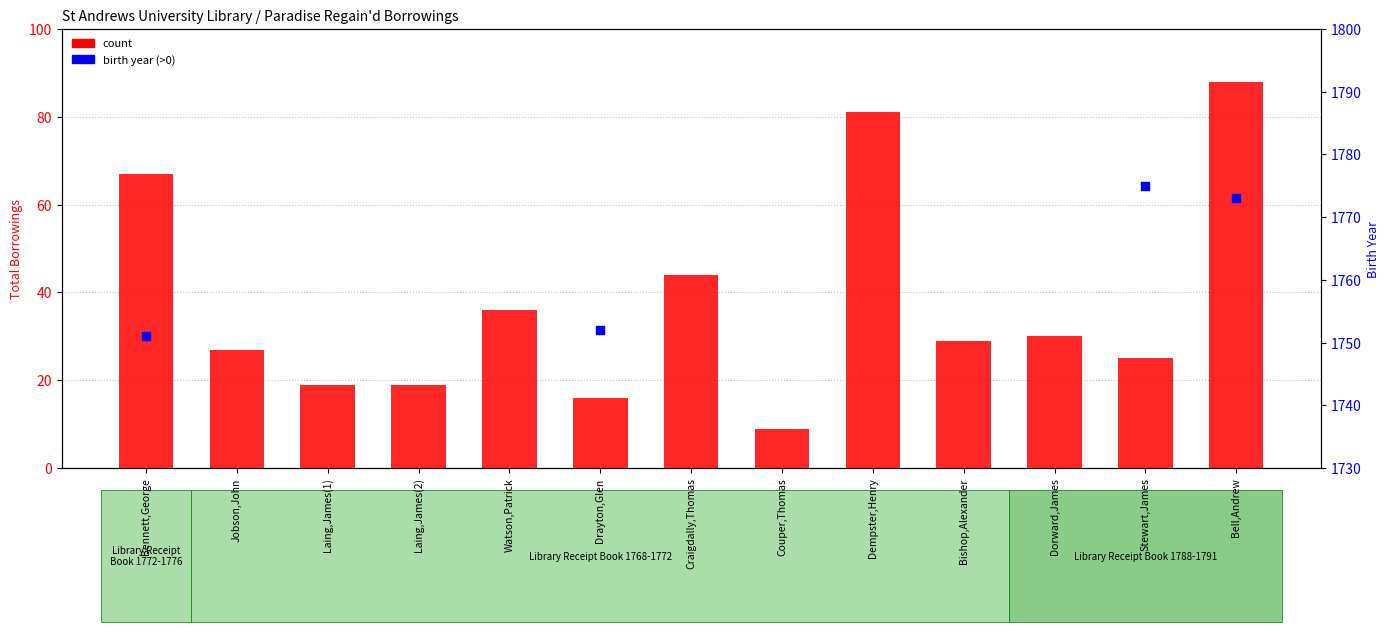

What is the change in value from Craigdally,Thomas to Dempster,Henry?

+37